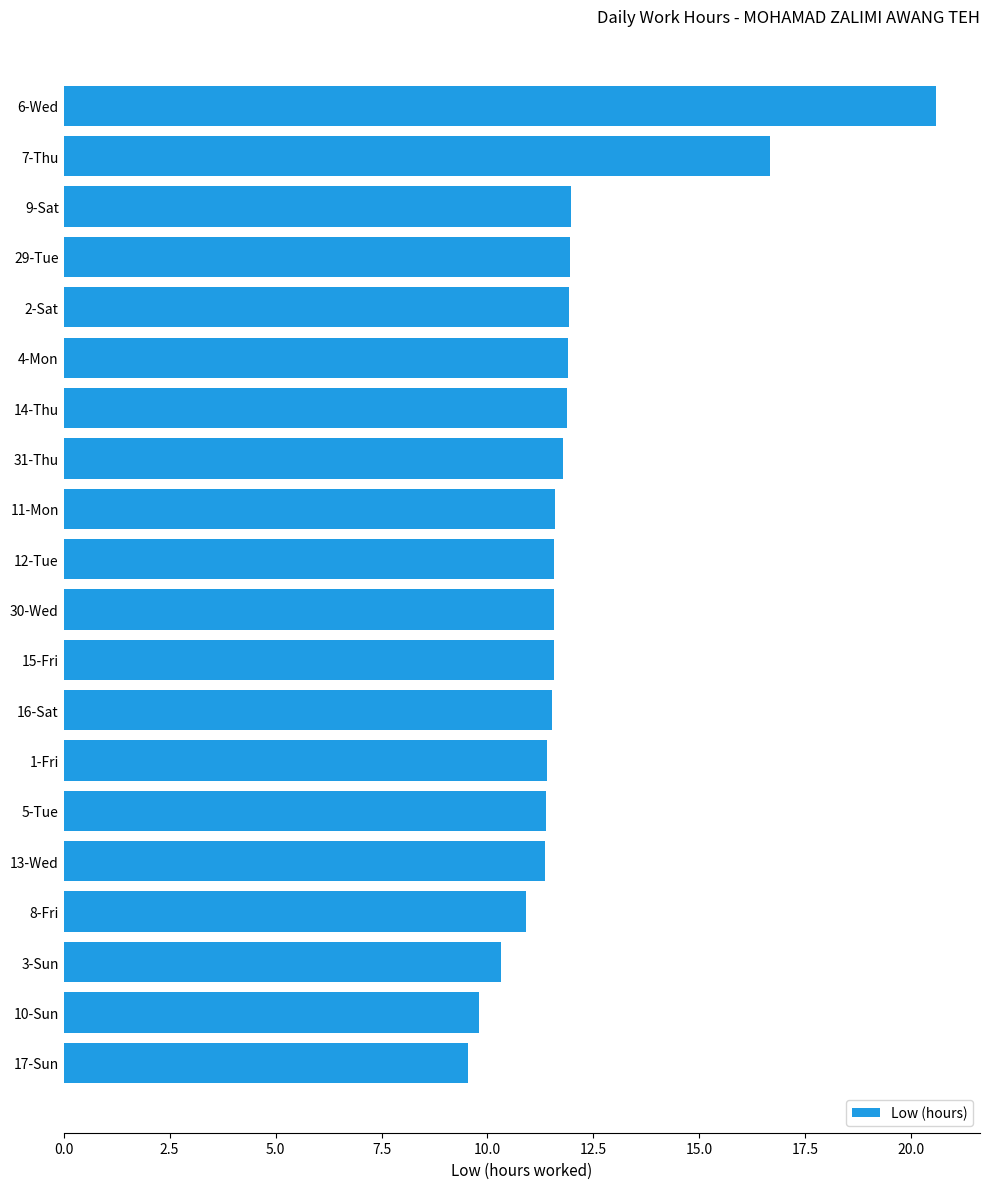

Does the chart contain any negative values?

No